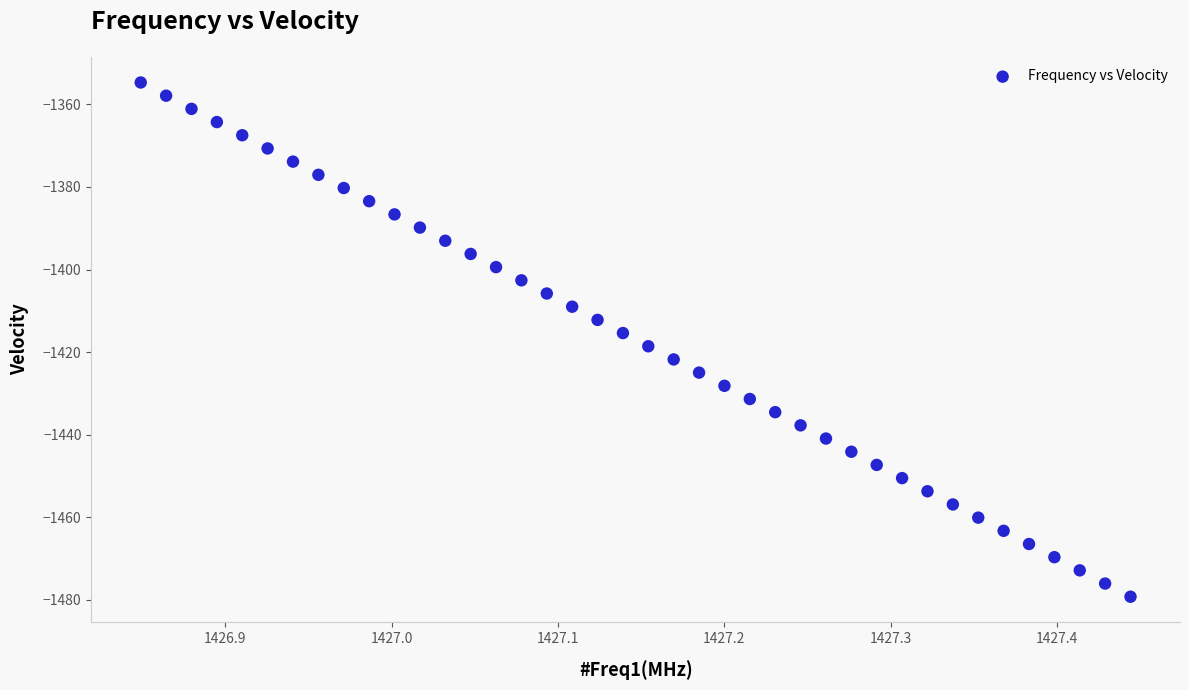

What is the range of X values (max minus min)?

0.6